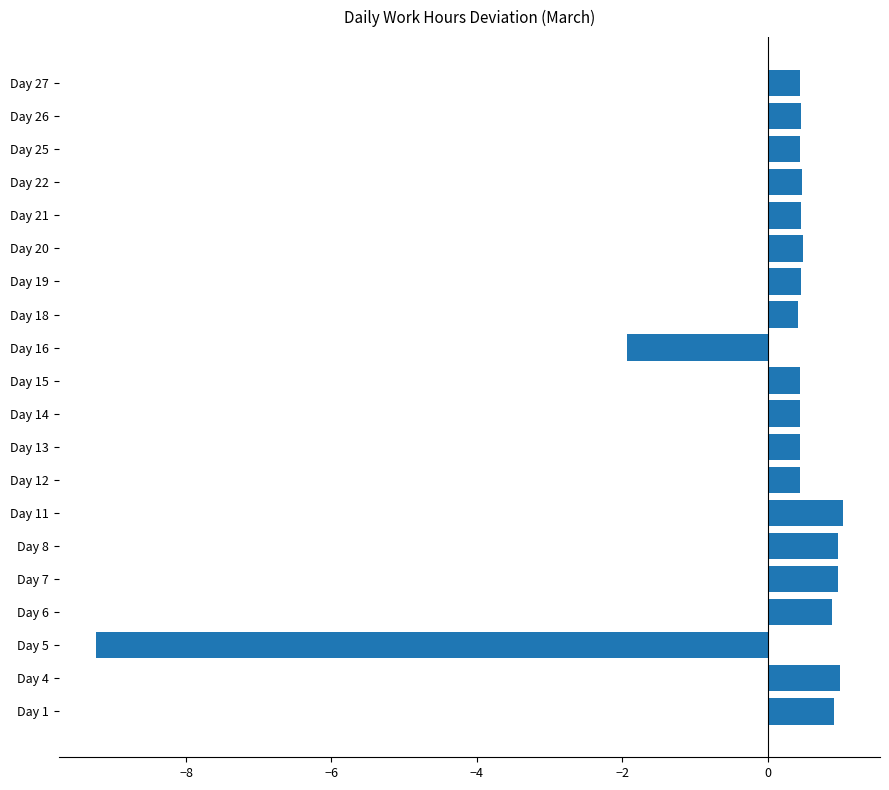

Where is the data nearest to the value -4?

Day 16